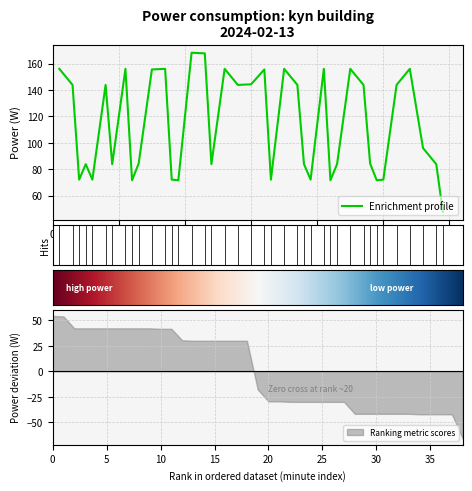

The value of Ranking metric scores at 25 is -49.6. True or false?

False